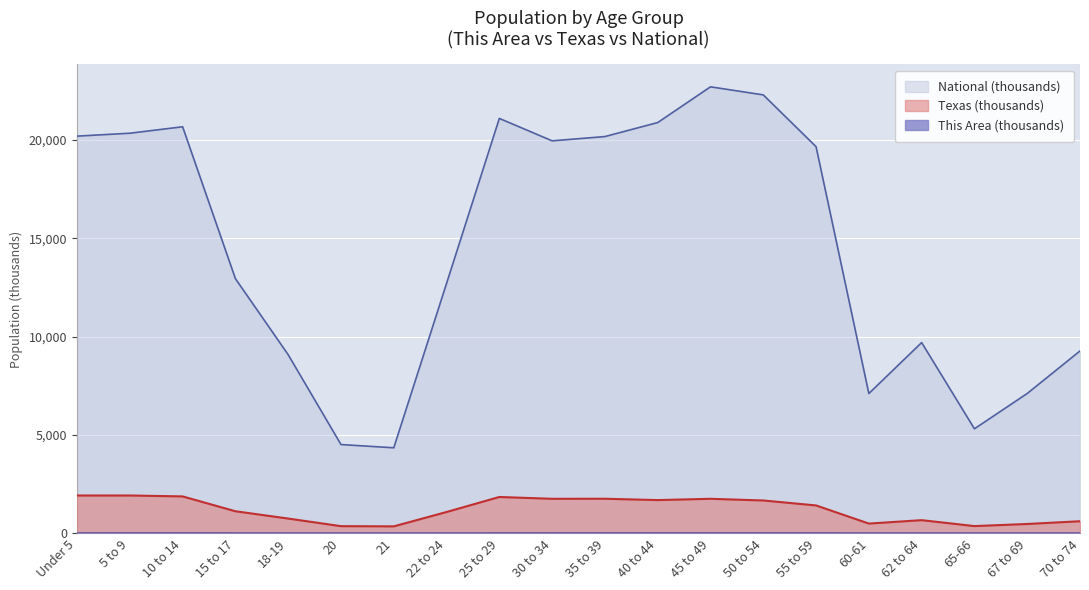

What is the lowest value of the This Area series?

0.2